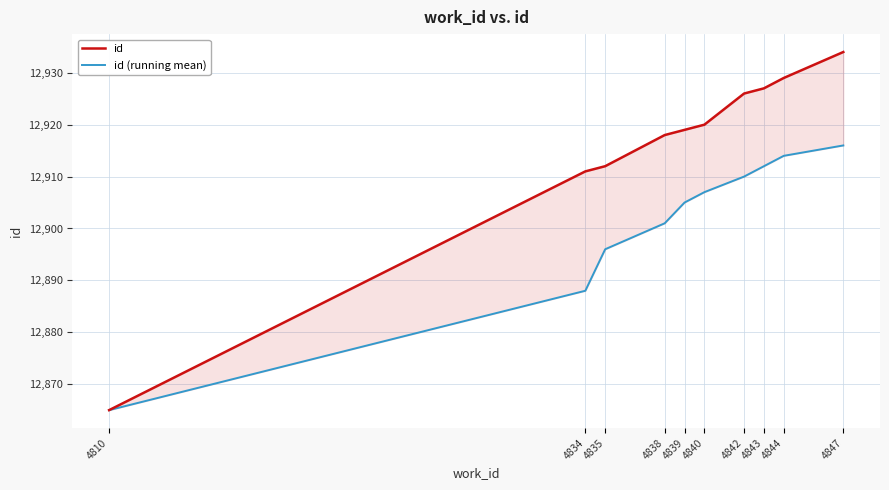

Count the number of data series in this chart.

2